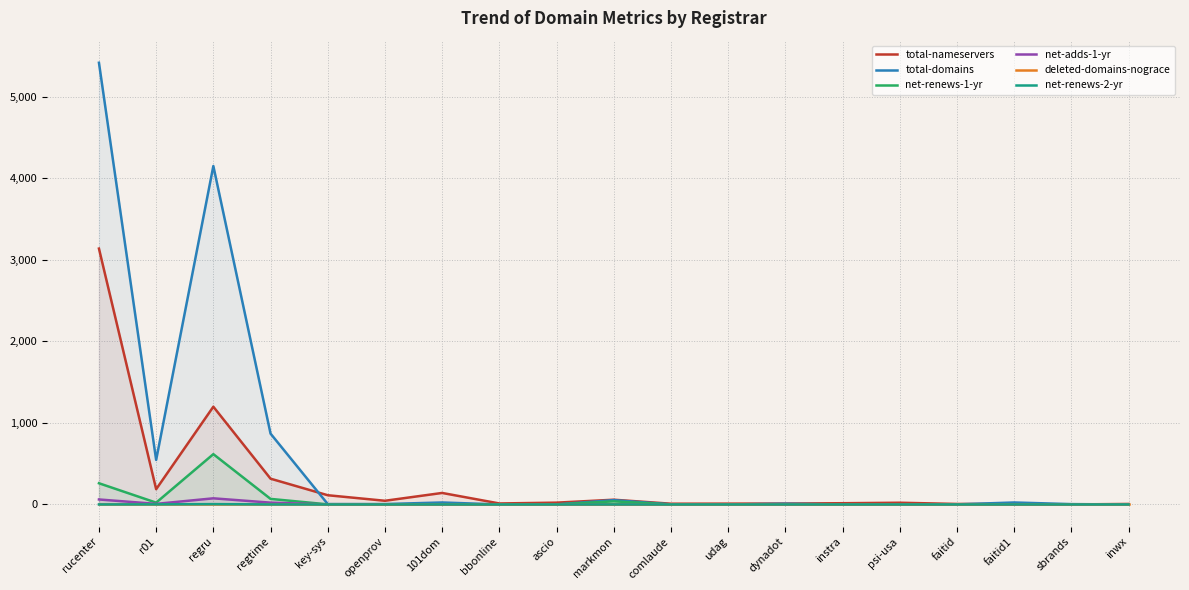

Between key-sys and faitid1, which series saw the biggest shift?

total-nameservers